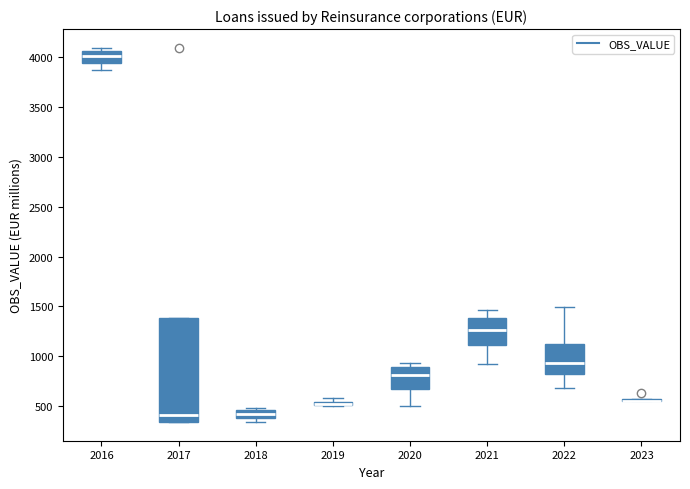

Where does the lower whisker of the box at x = 2016 end on the y-axis? The values are not printed on the chart, so give them approximately, as read against the axis.

3850